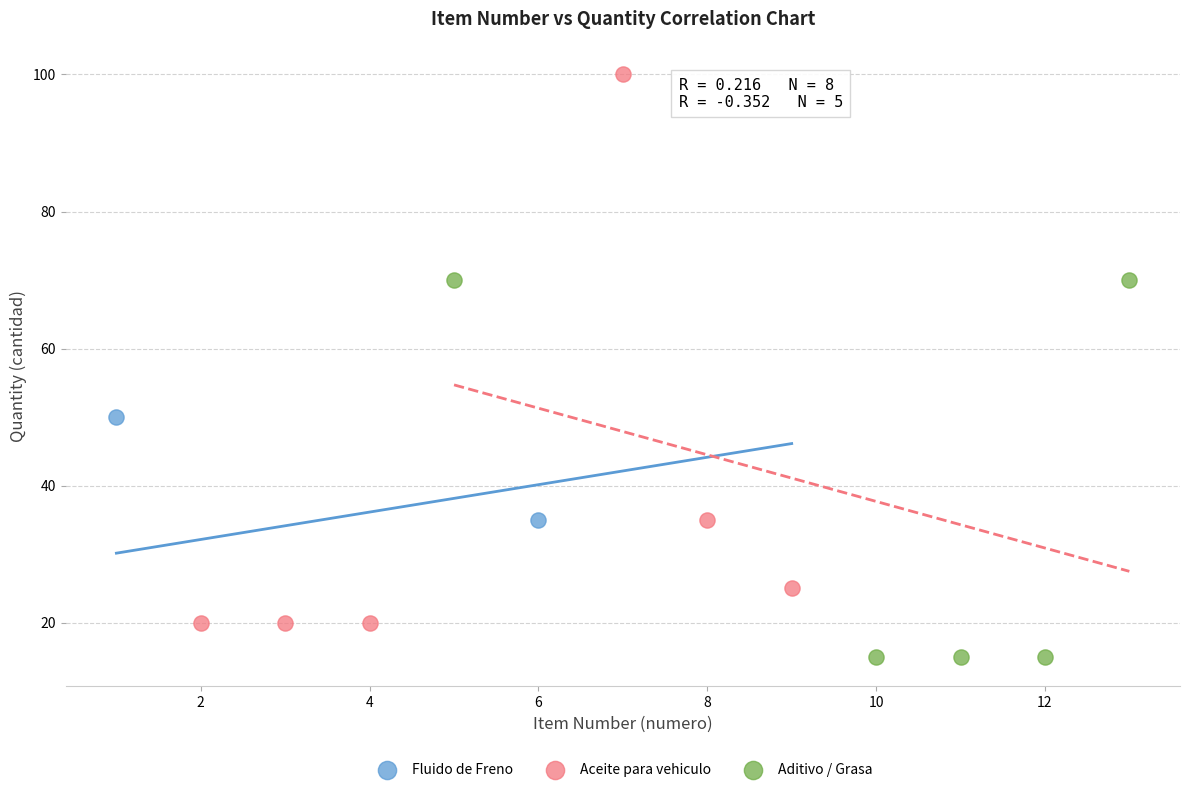

What are all the series names shown in the legend?

Fluido de Freno, Aceite para vehiculo, Aditivo / Grasa